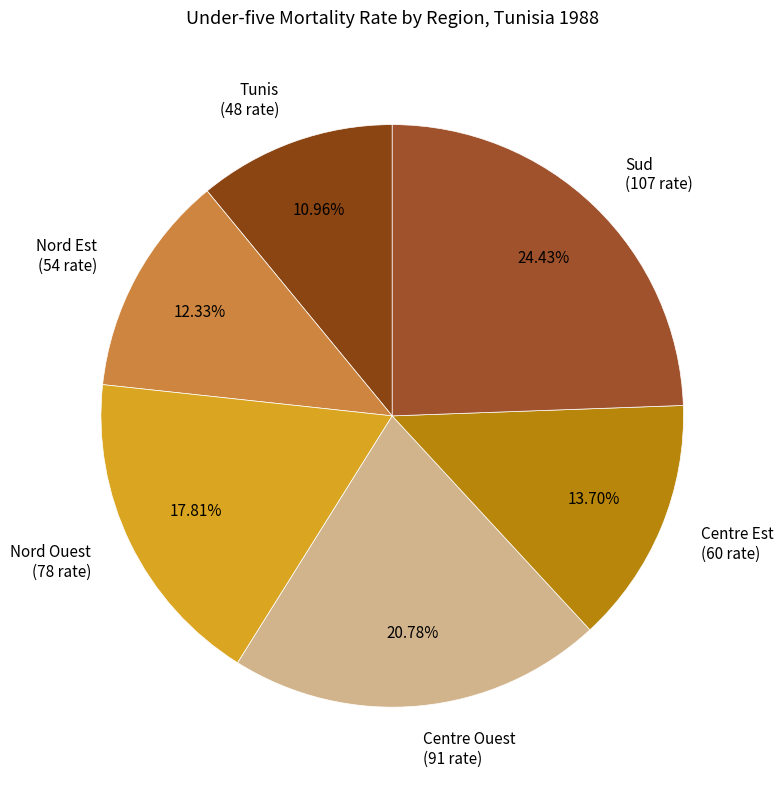

Combined, what portion of the pie is Nord Est and Centre Ouest?

33.1%